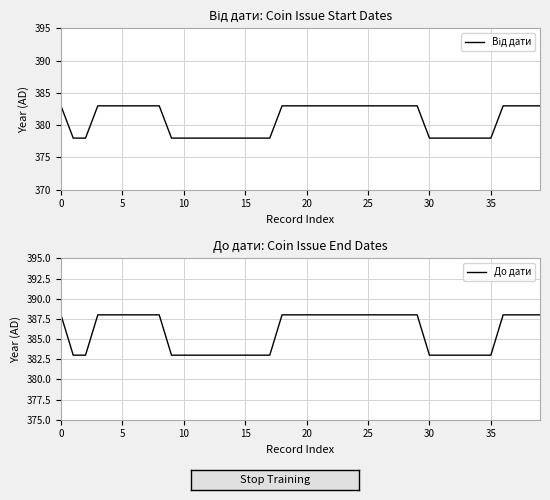

The Від дати series shows 628 at 30. True or false?

False